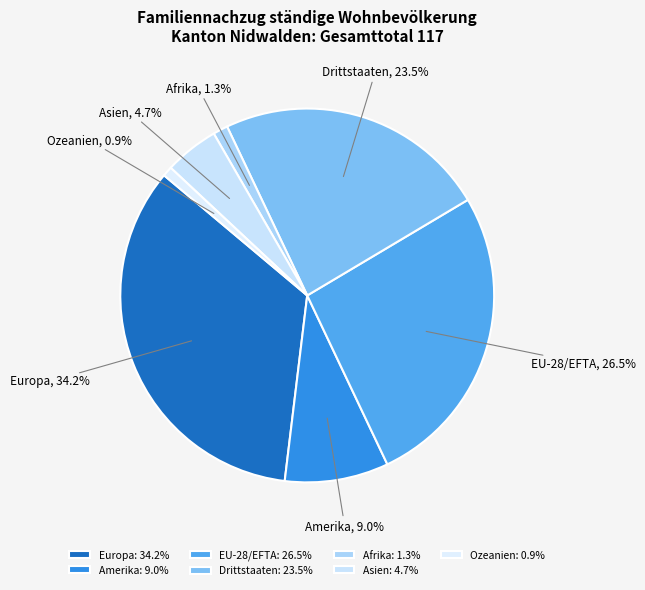

How many segments does this pie chart have?

7